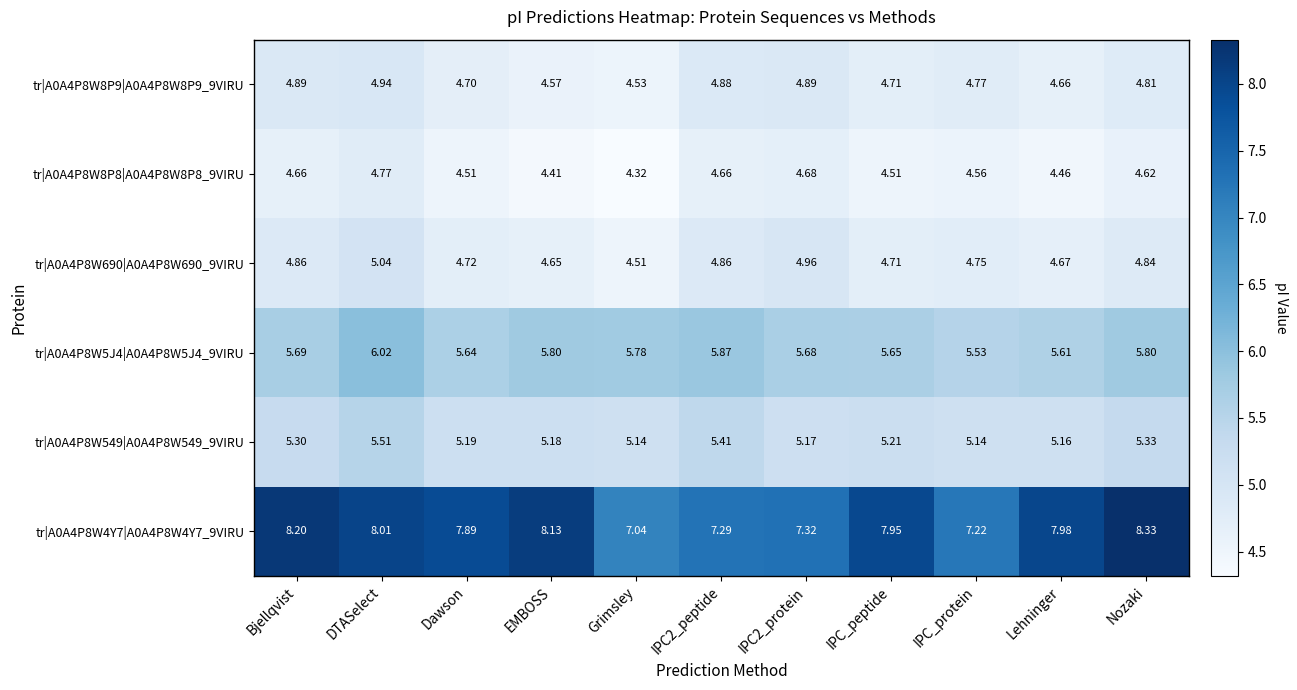

Which category has the highest value in the tr|A0A4P8W5J4|A0A4P8W5J4_9VIRU series?

DTASelect